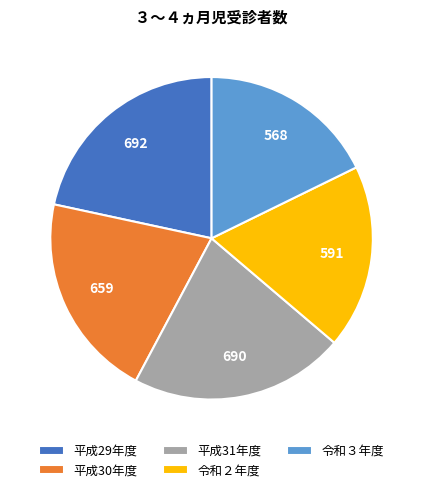

Does 平成31年度 represent more than half of the total?

No